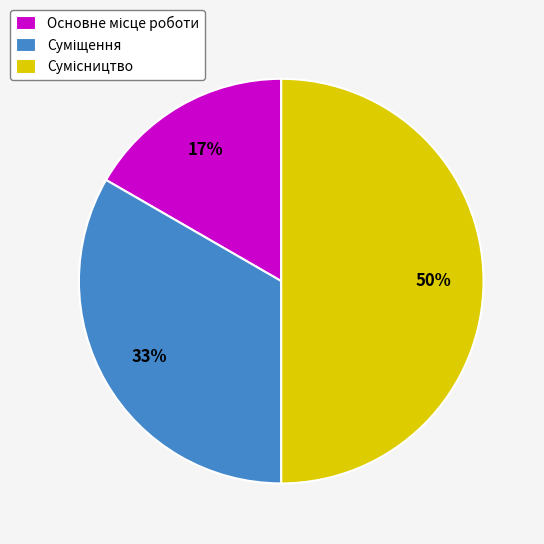

To the nearest percent, what is the average slice percentage?

33%